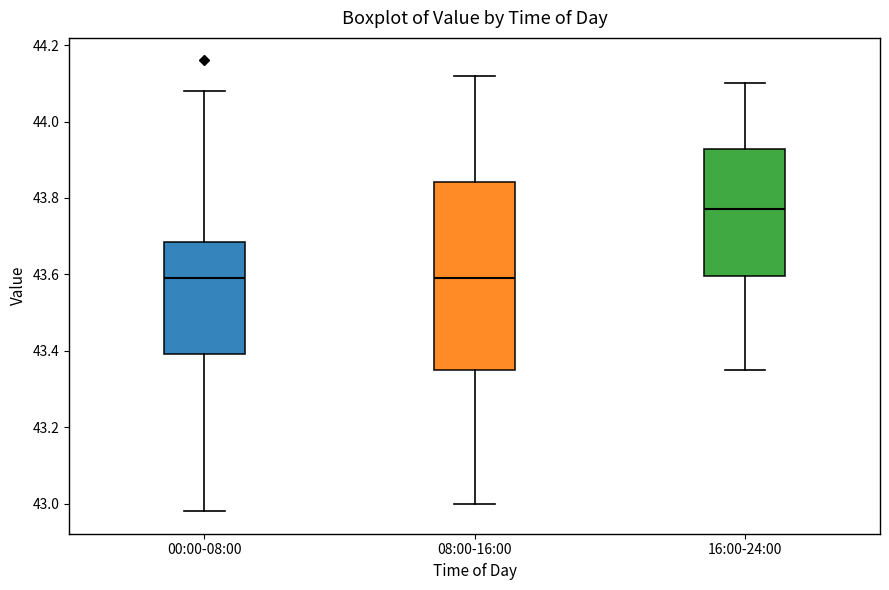

Where is the lower edge of the box for 00:00-08:00 on the y-axis? The values are not printed on the chart, so give them approximately, as read against the axis.

43.40